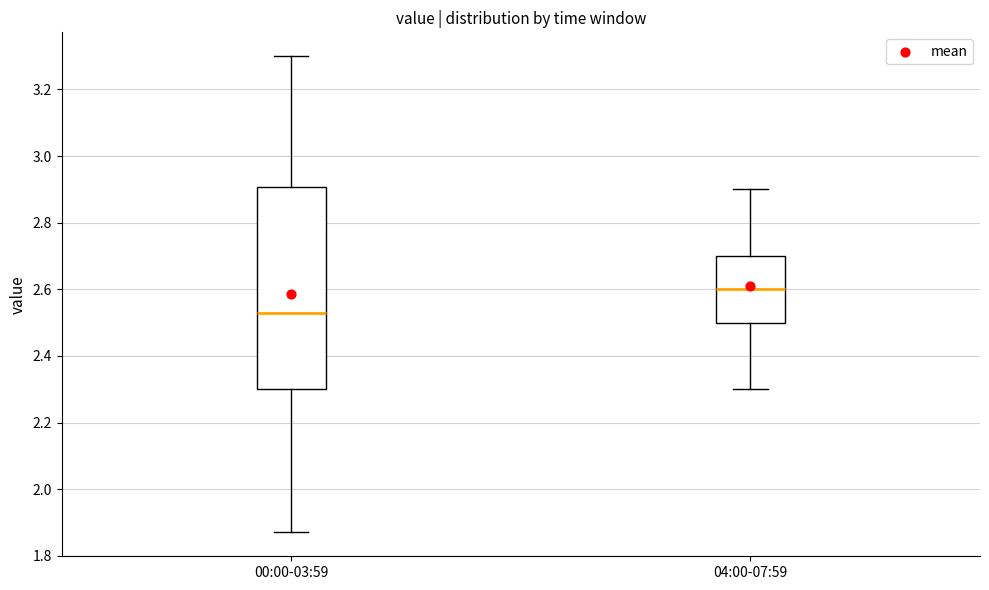

Which box has the lowest median line?

00:00-03:59